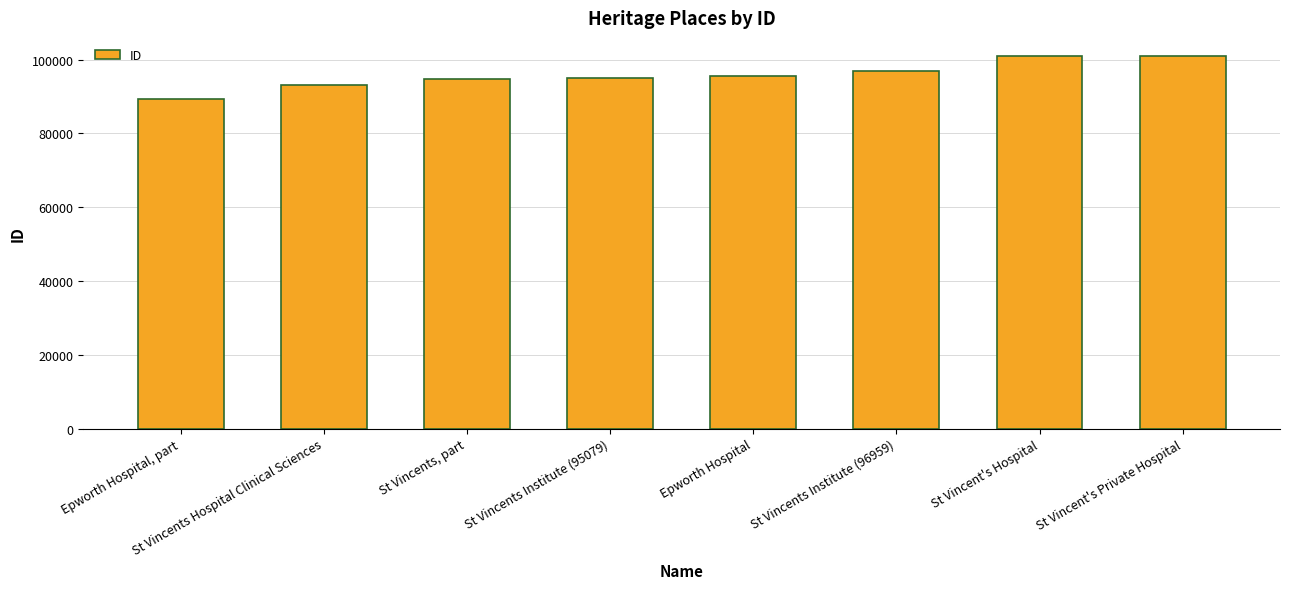

What is the difference between the maximum and minimum values?

11388